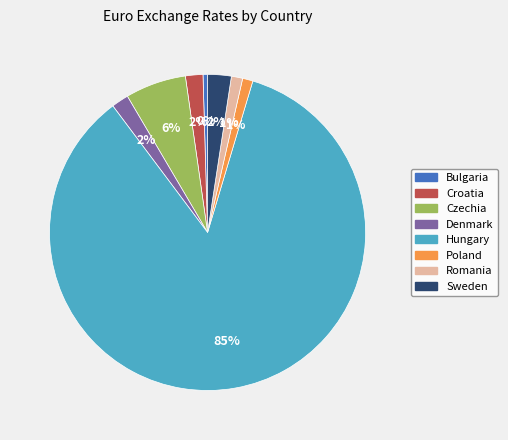

Which slice is the smallest?

Bulgaria